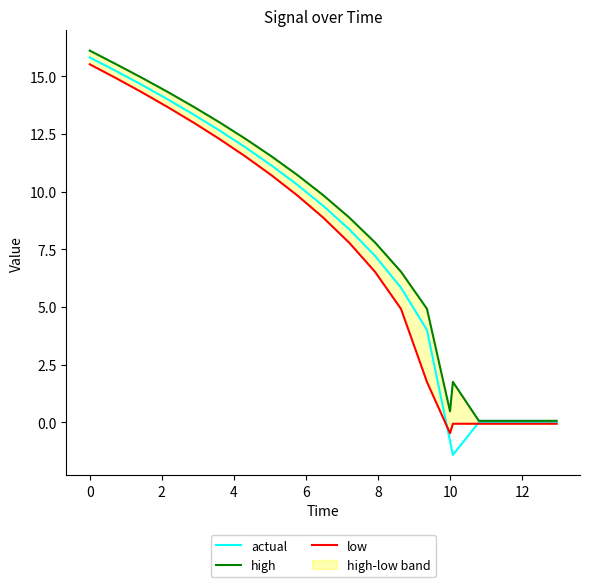

What is the lowest value of the actual series?

-1.4